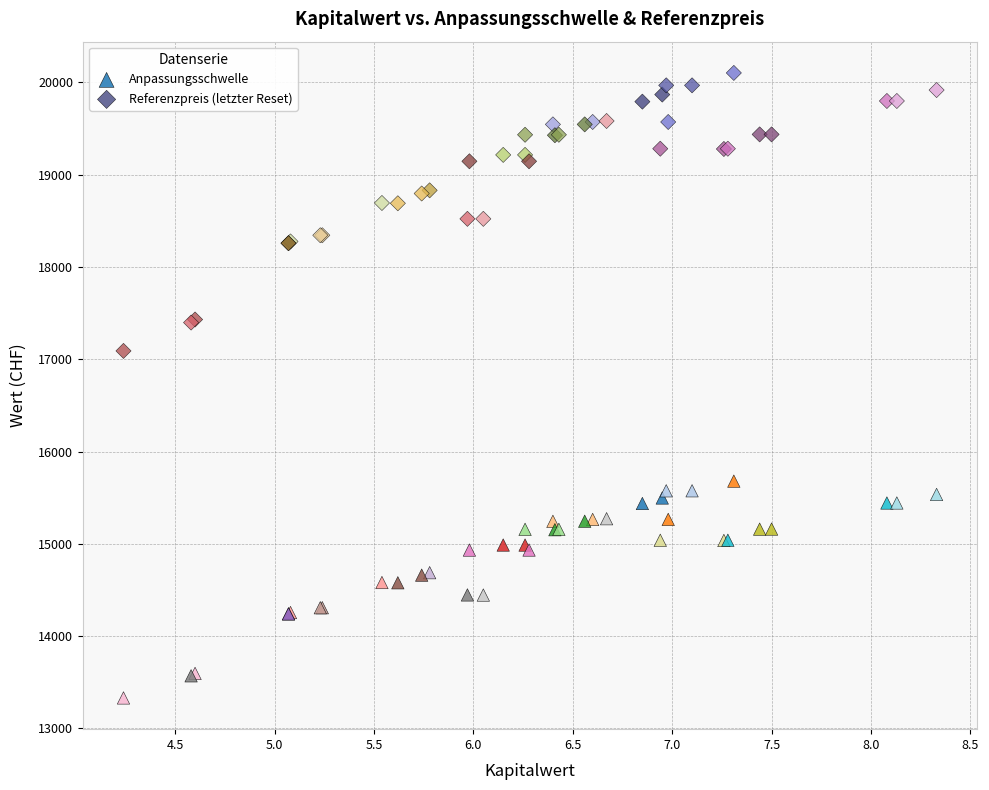

Which series reaches the minimum Y coordinate?

Anpassungsschwelle